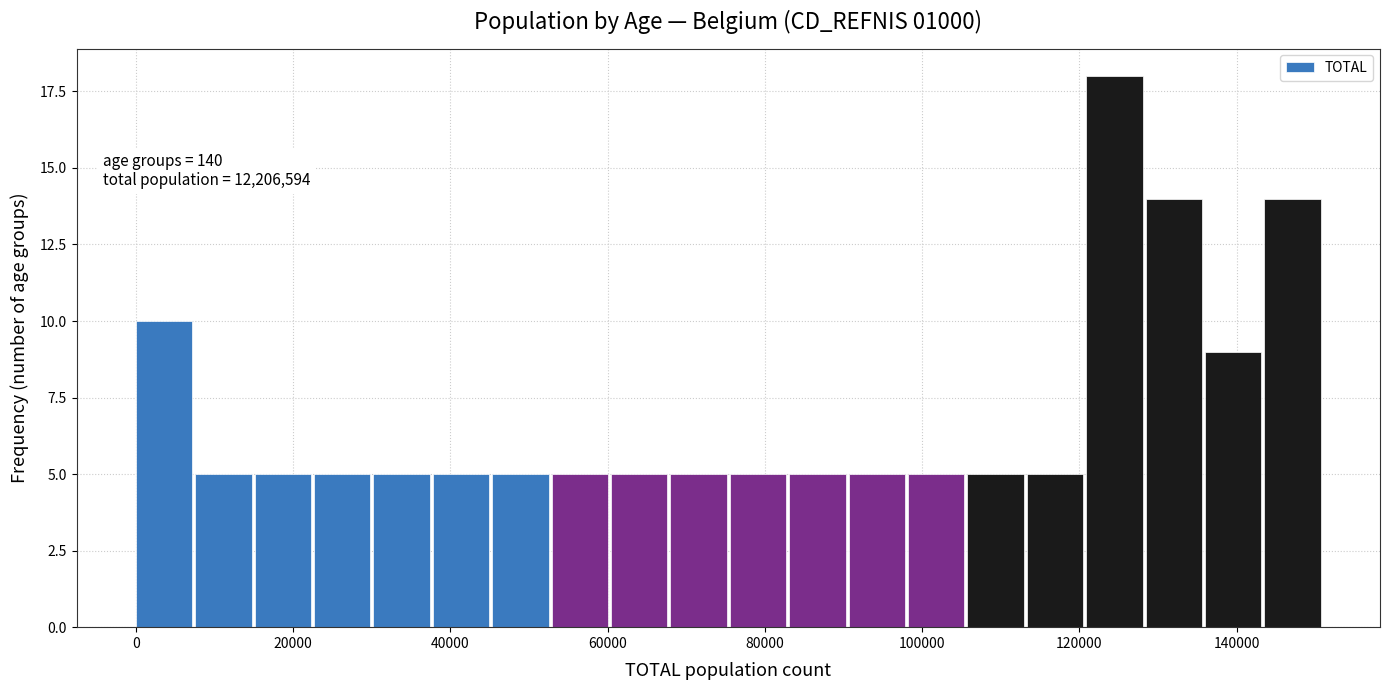

Around what value on the x-axis is the tallest bar? Give the approximate position of its centre, as read against the axis.

124000